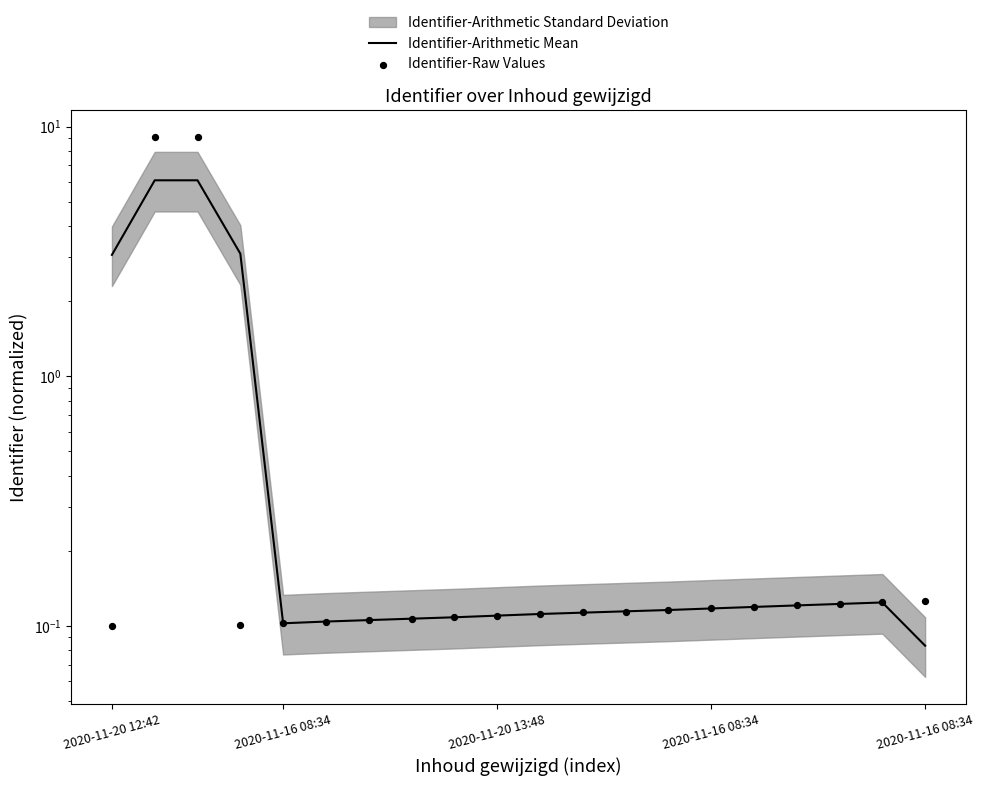

At how many categories does at least one series exceed 3?

4